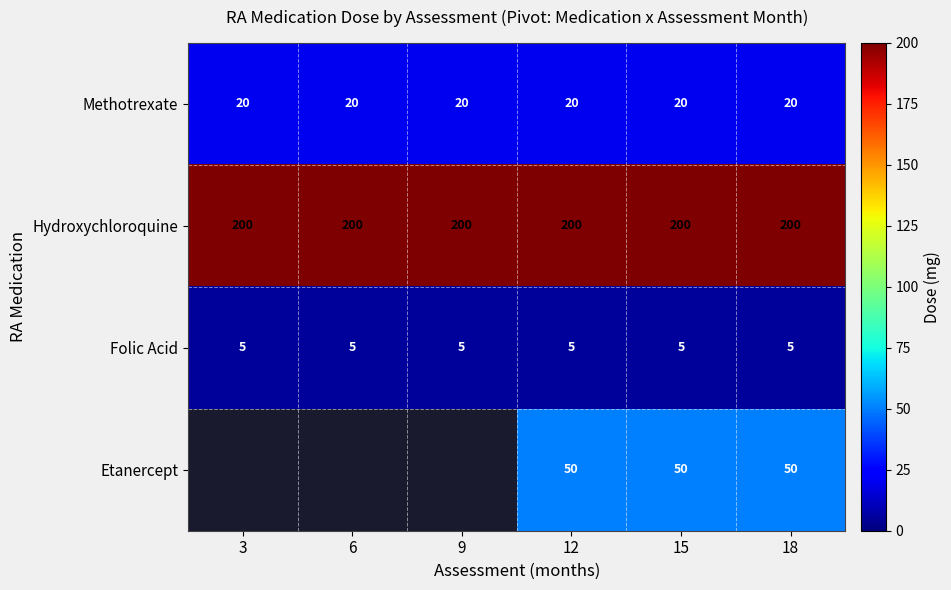

Is the value of Folic Acid at 9 greater than the value of Hydroxychloroquine at 6?

No